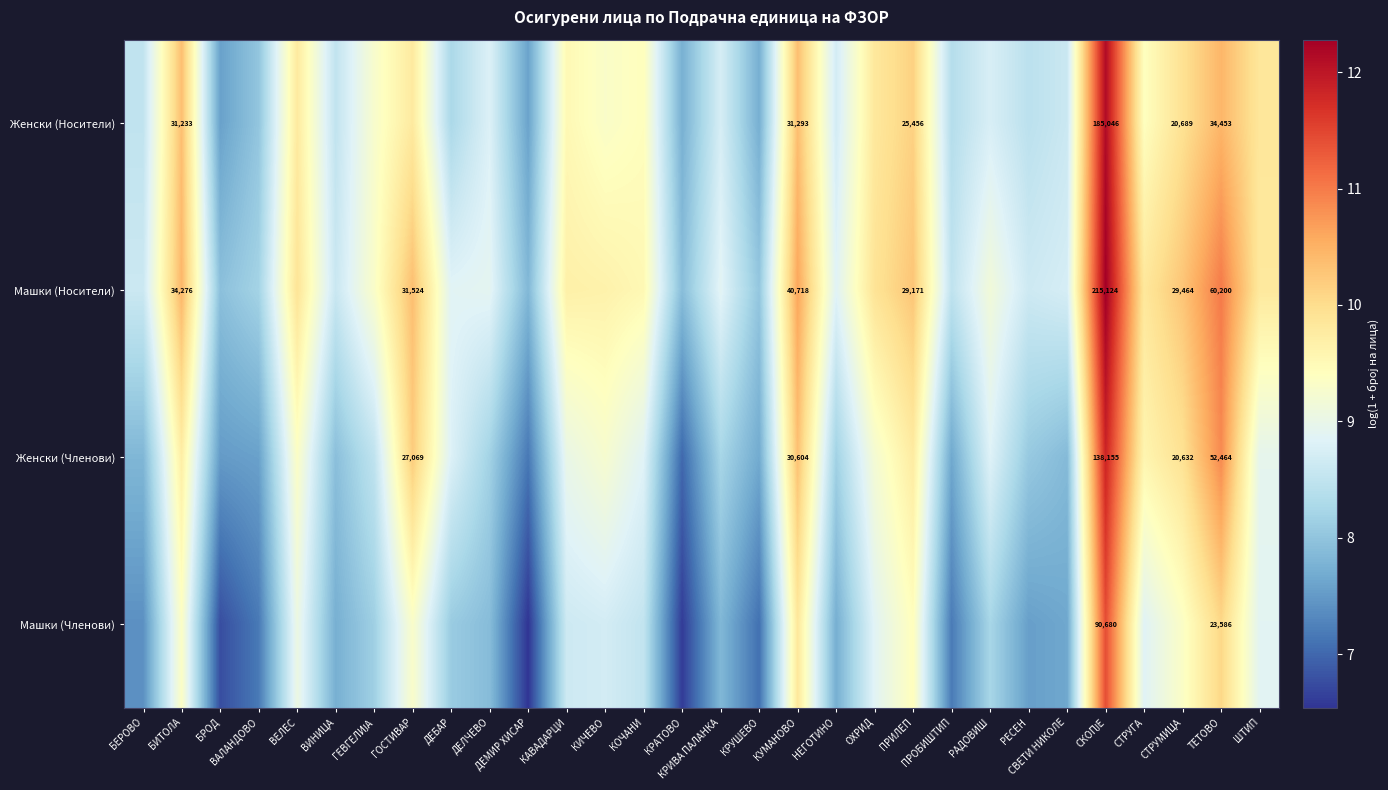

Which series has the widest spread of values?

Машки (Членови)